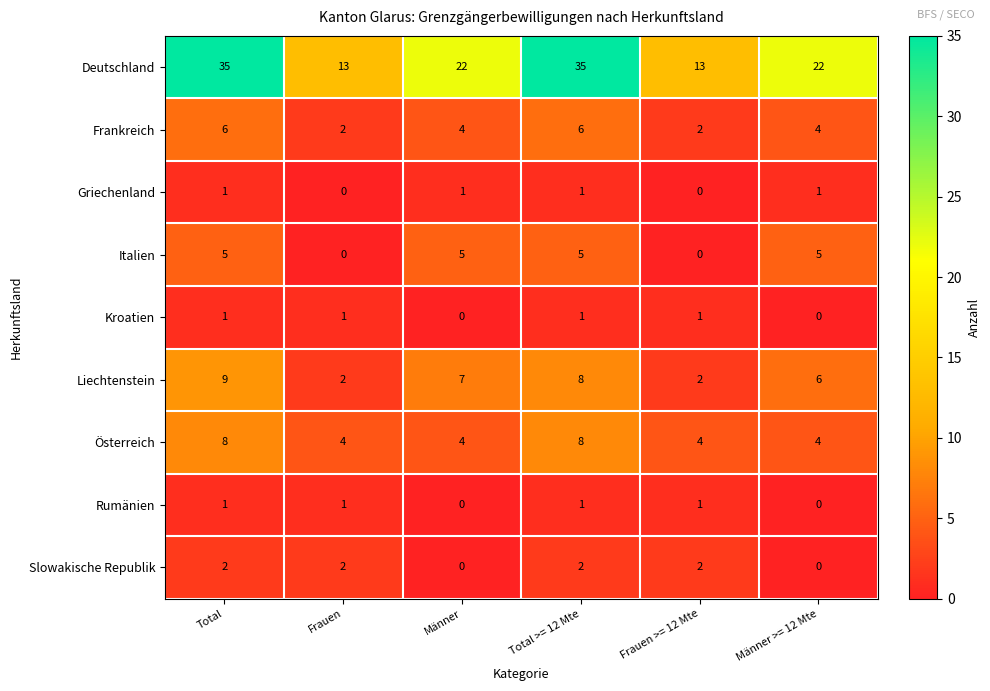

Which series has the widest spread of values?

Deutschland